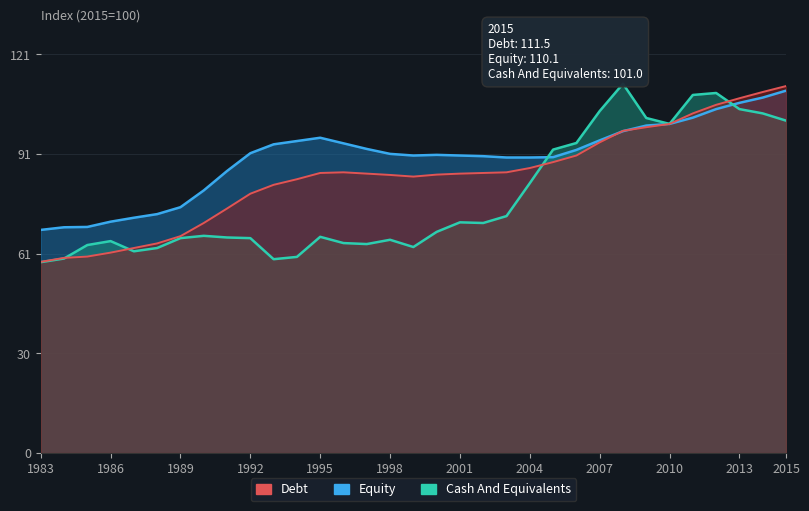

What is the lowest value of the Equity series?

67.8